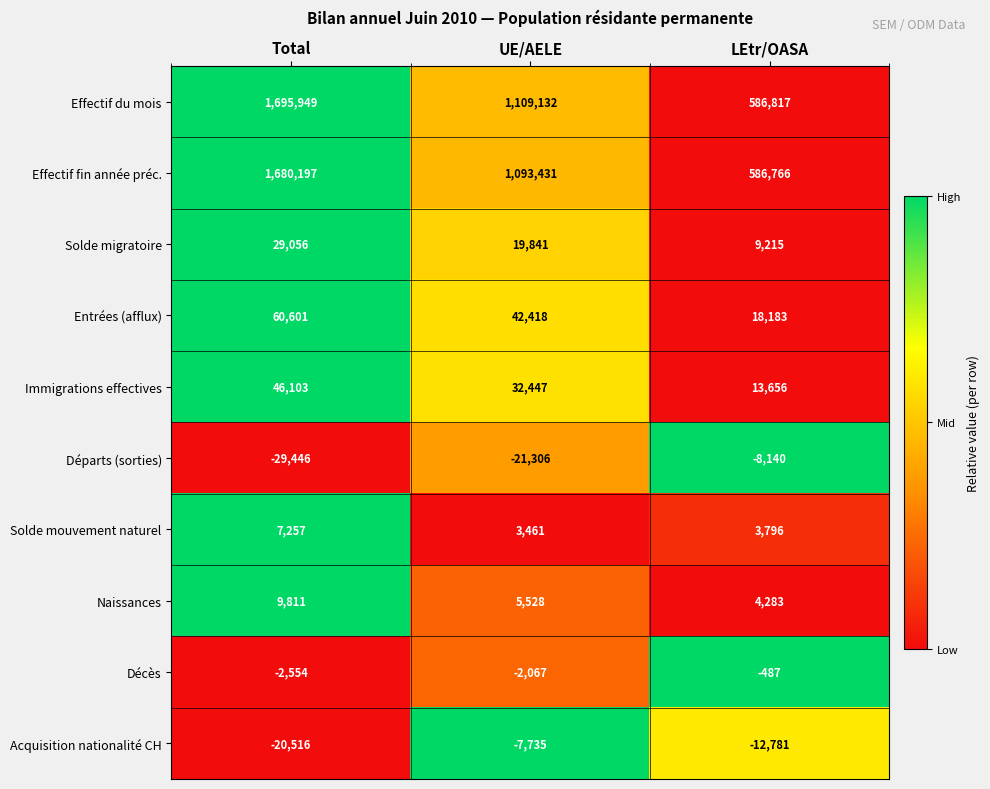

What is the difference between the maximum and minimum values in the Départs (sorties) series?

21306